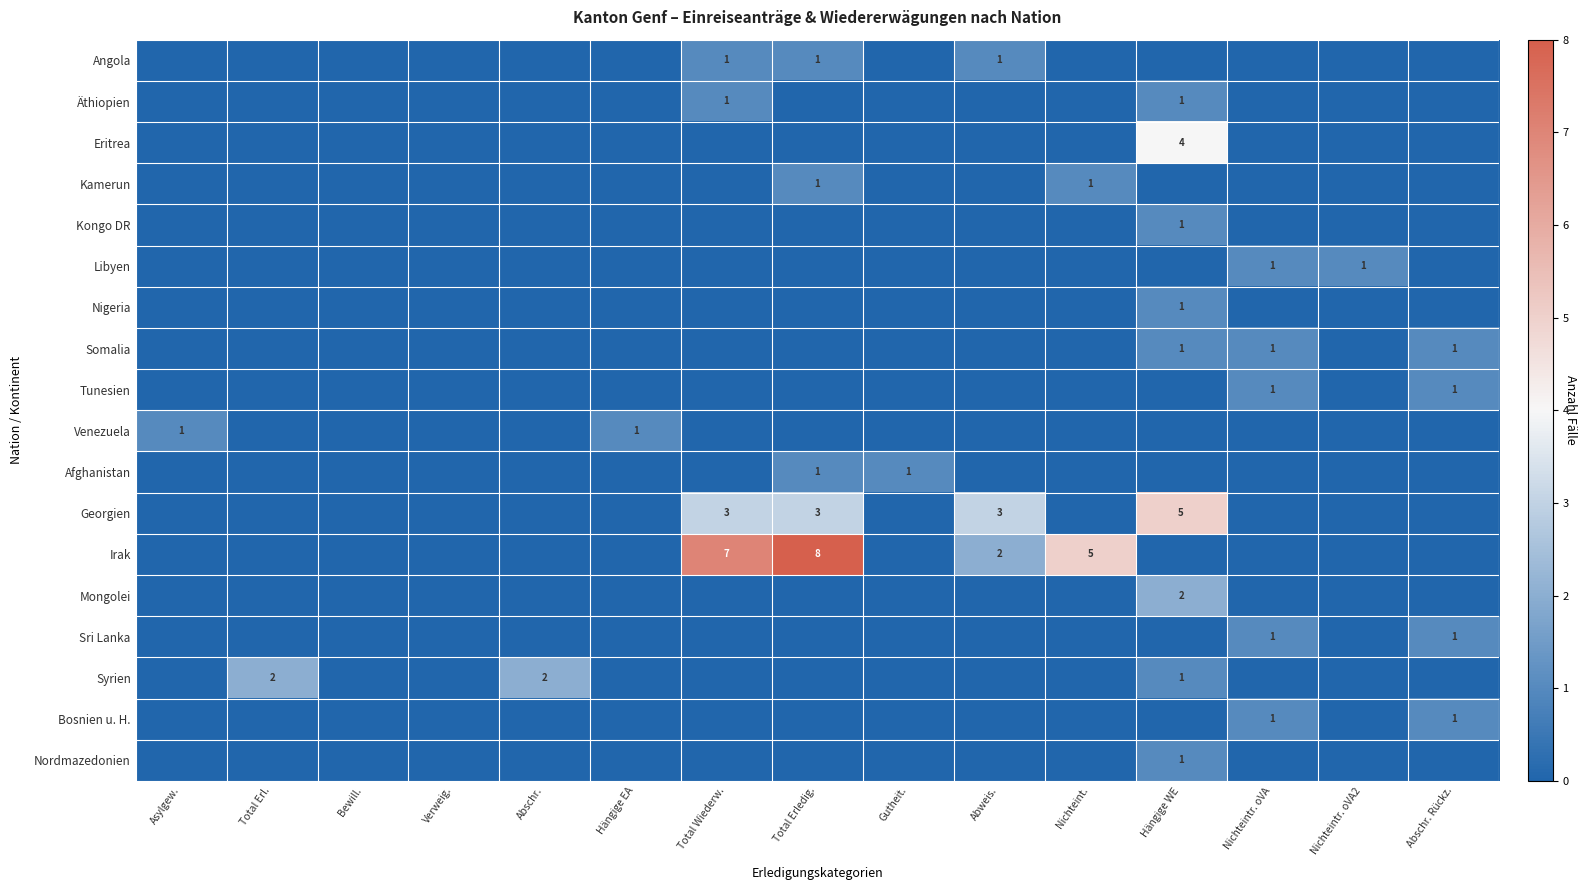

What is the difference between the maximum and minimum values in the Tunesien series?

1